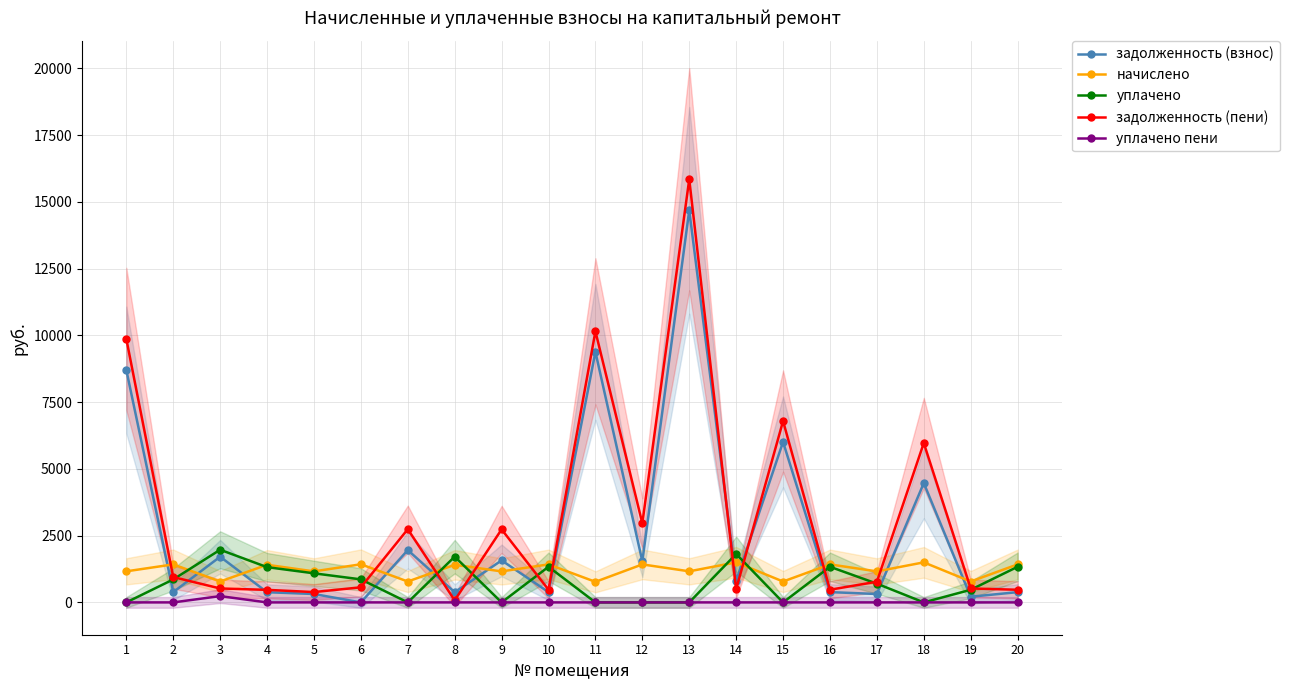

What is the difference between the highest and lowest values at 10?

1423.2